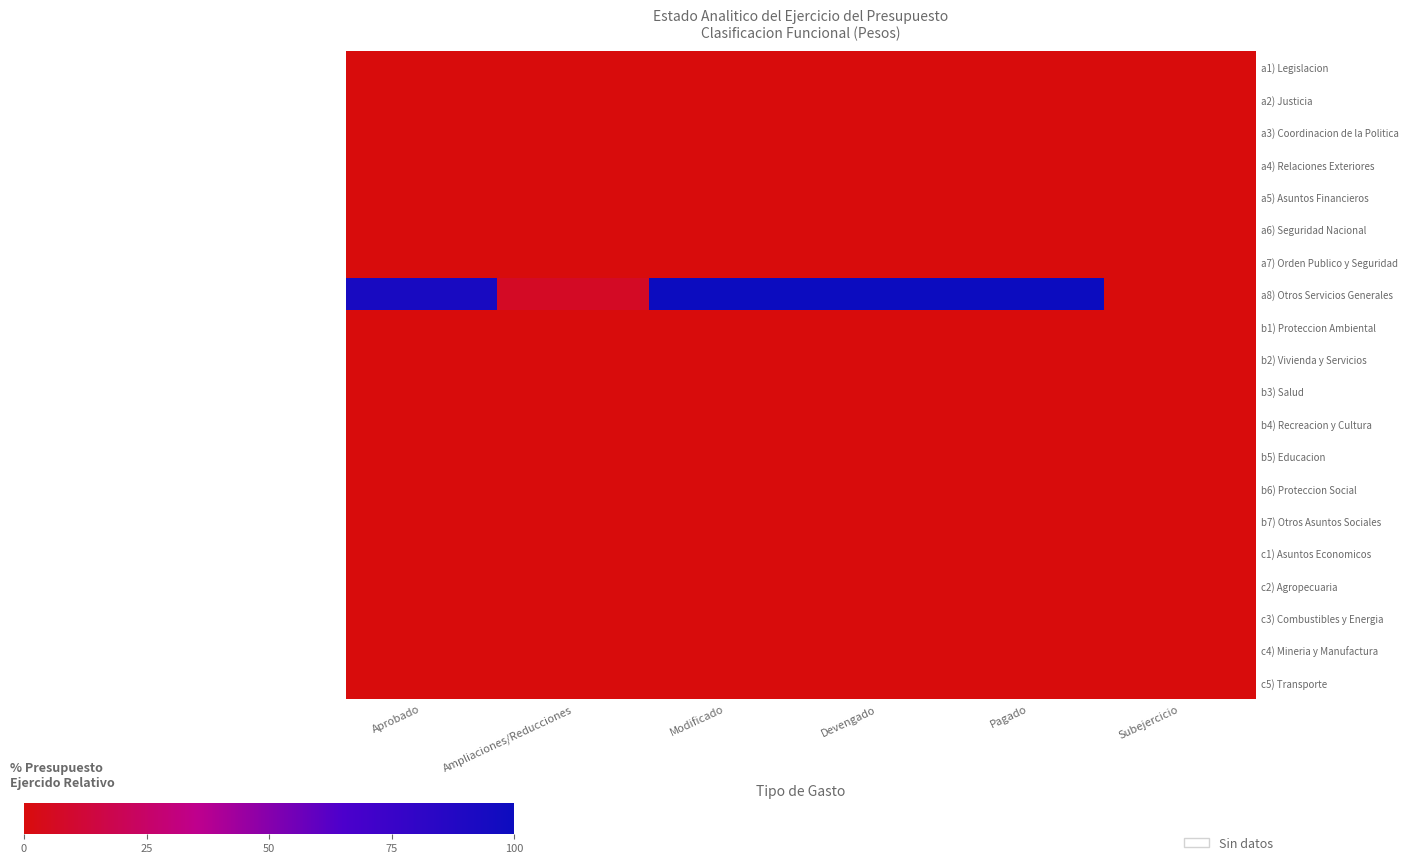

Which series has the largest total across all categories?

a8) Otros Servicios Generales